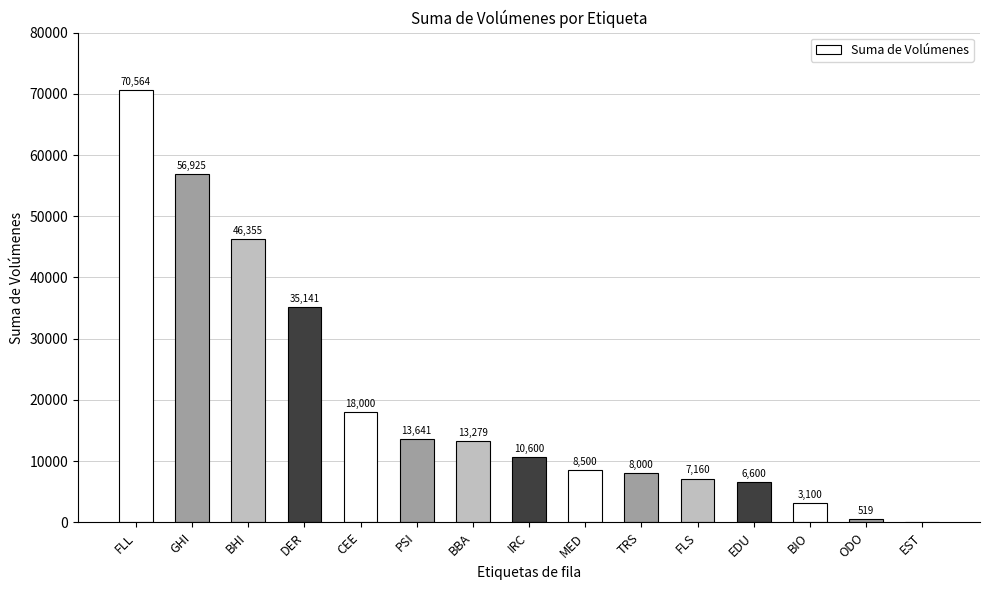

How many values are above zero?

14